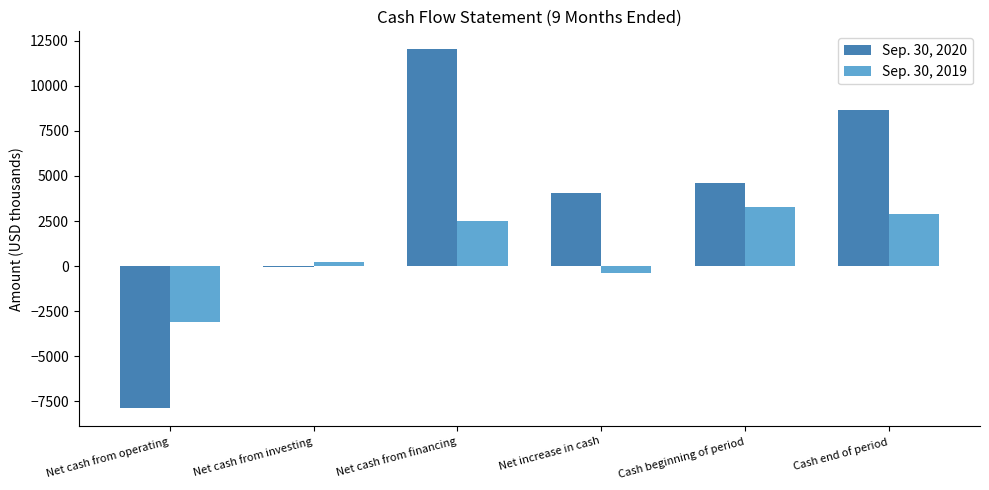

What is the label of the 2nd bar from the right?

Cash beginning of period